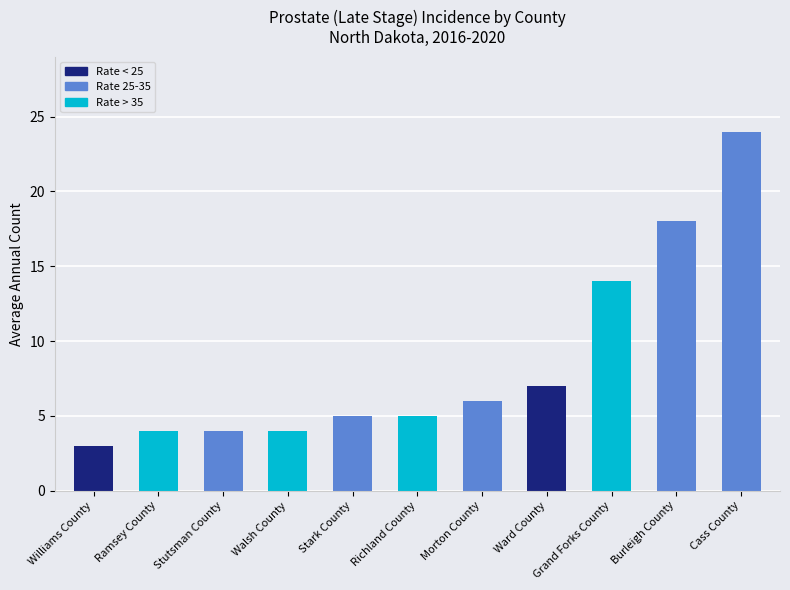

Does the chart contain any negative values?

No